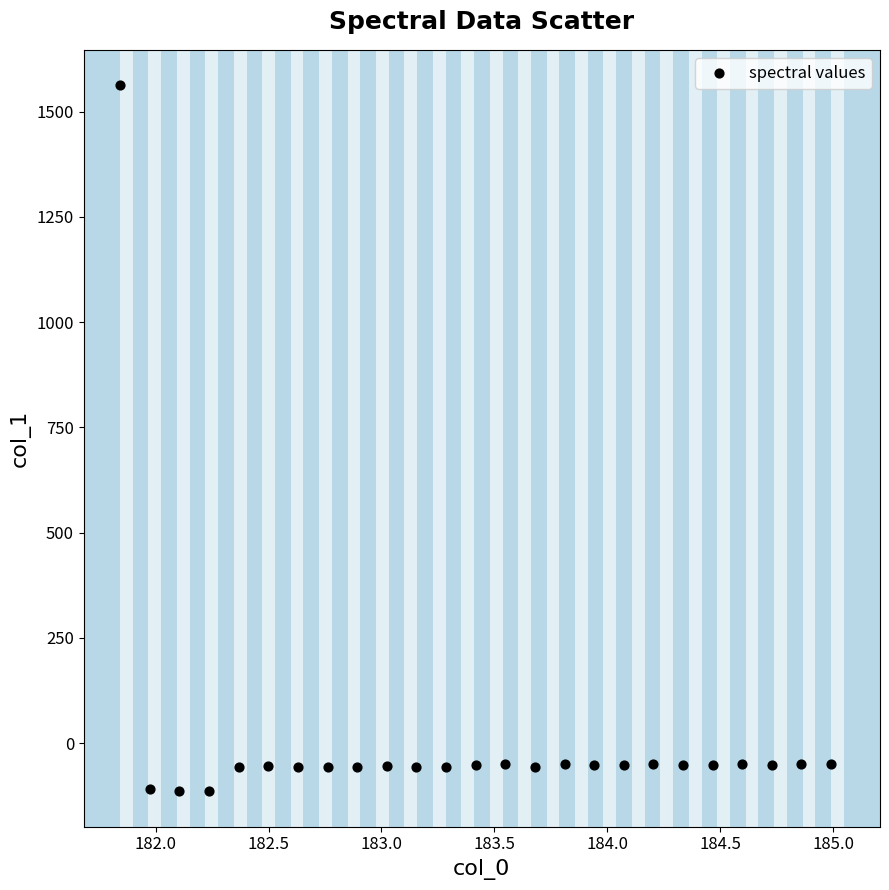

What is the range of X values (max minus min)?

3.1